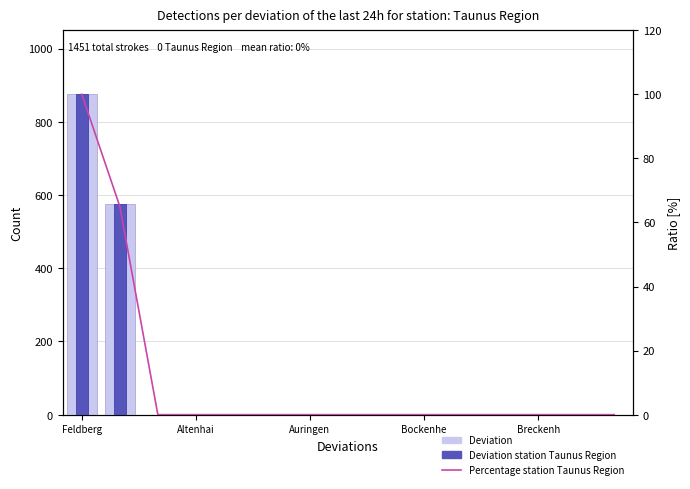

True or false: Percentage station Taunus Region has a value of -45 at Bockenhe.

False